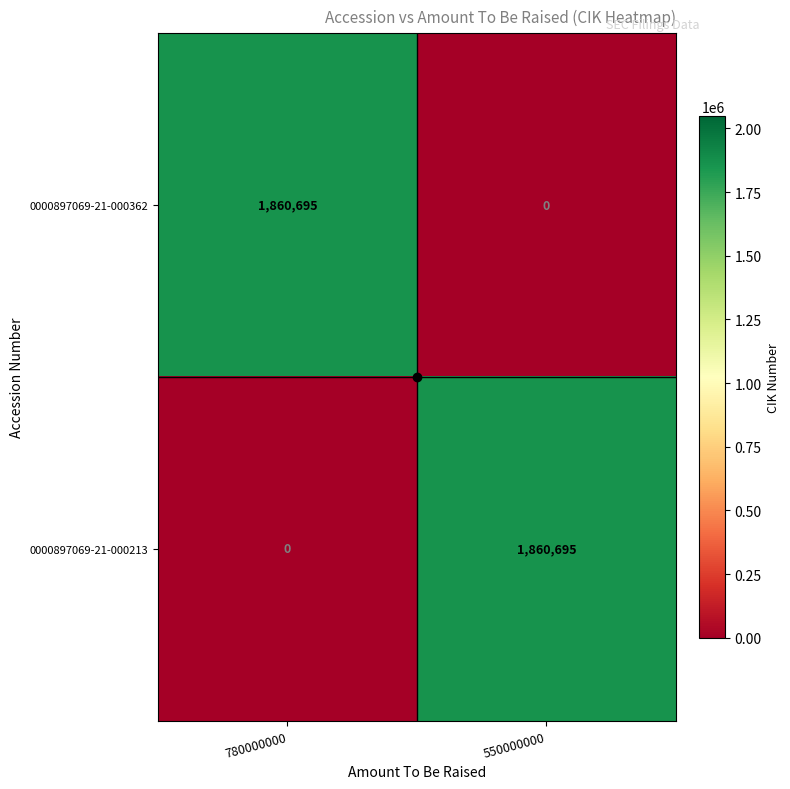

What is the average value of the 0000897069-21-000362 series?

930348